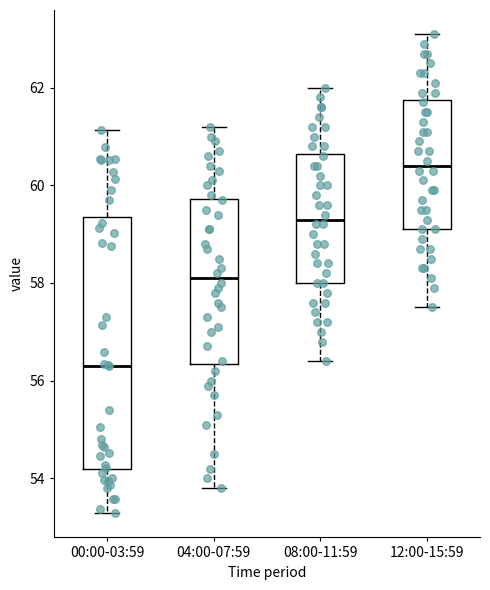

Which box has the highest median line?

12:00-15:59